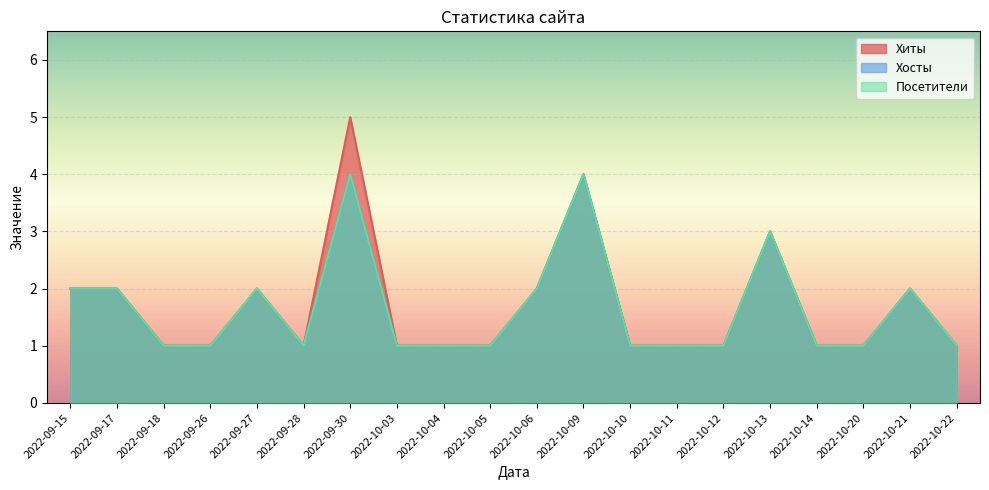

What is the total value across all series at 2022-10-20?

3